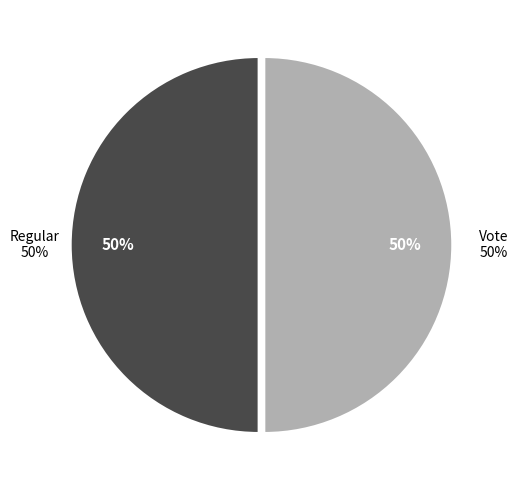

True or false: Regular accounts for 50% of the total.

True